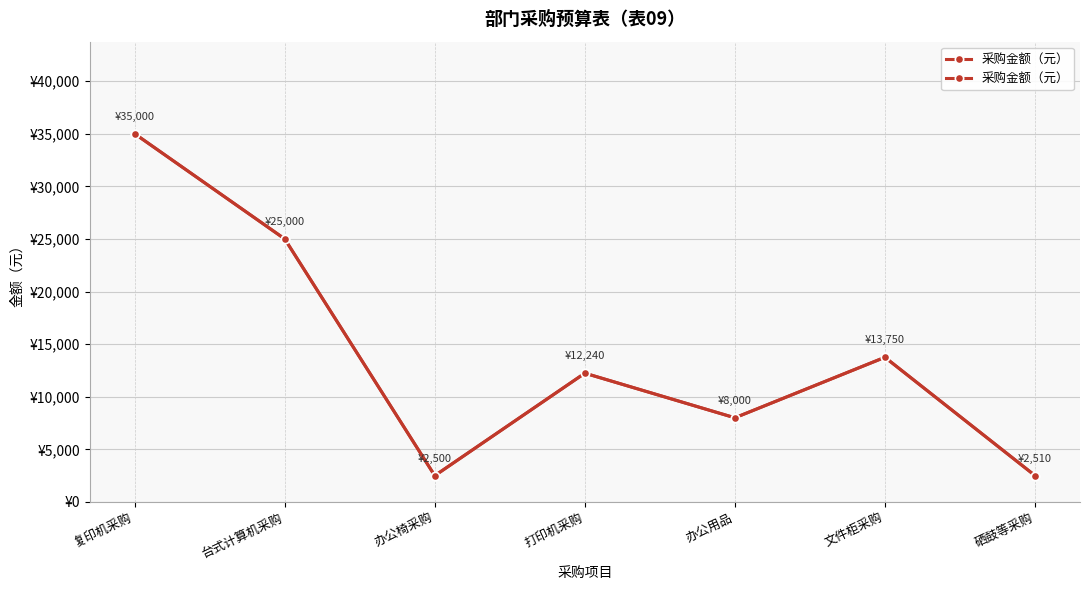

Reading left to right, what are all the values shown in this chart?

复印机采购=35000	台式计算机采购=25000	办公椅采购=2500	打印机采购=12240	办公用品=8000	文件柜采购=13750	硒鼓等采购=2510